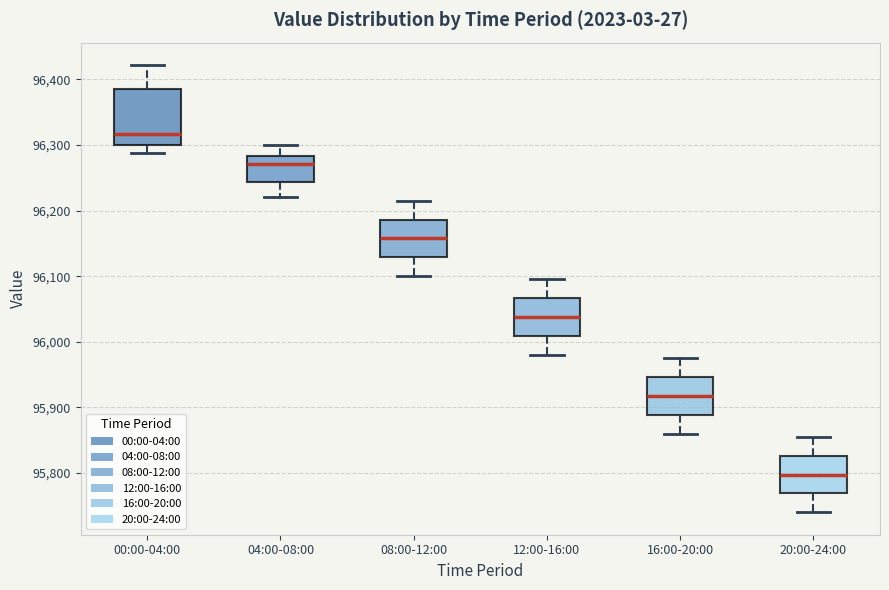

Reading left to right, transcribe this box plot: for each box, give where its median line is, the range the box spans, and where its two whiskers end, as read against the y-axis. The values are not printed on the chart, so give them approximately, as read against the axis.

00:00-04:00: median 96320, box 96300 to 96390, whiskers 96290 to 96420
04:00-08:00: median 96270, box 96240 to 96280, whiskers 96220 to 96300
08:00-12:00: median 96160, box 96130 to 96190, whiskers 96100 to 96220
12:00-16:00: median 96040, box 96010 to 96070, whiskers 95980 to 96100
16:00-20:00: median 95920, box 95890 to 95950, whiskers 95860 to 95980
20:00-24:00: median 95800, box 95770 to 95830, whiskers 95740 to 95860